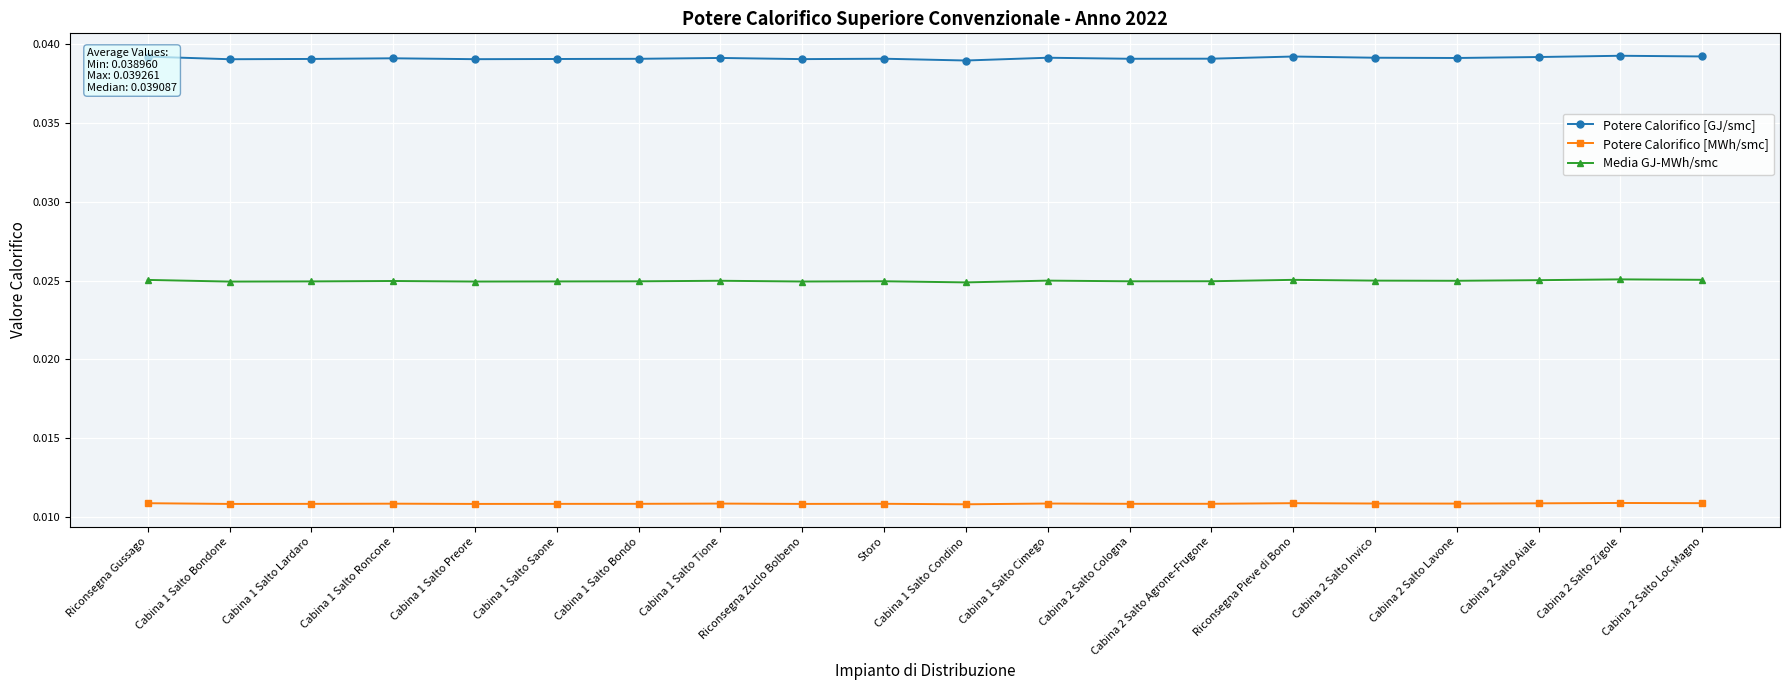

True or false: Media GJ-MWh/smc and Potere Calorifico [MWh/smc] intersect in this chart.

False